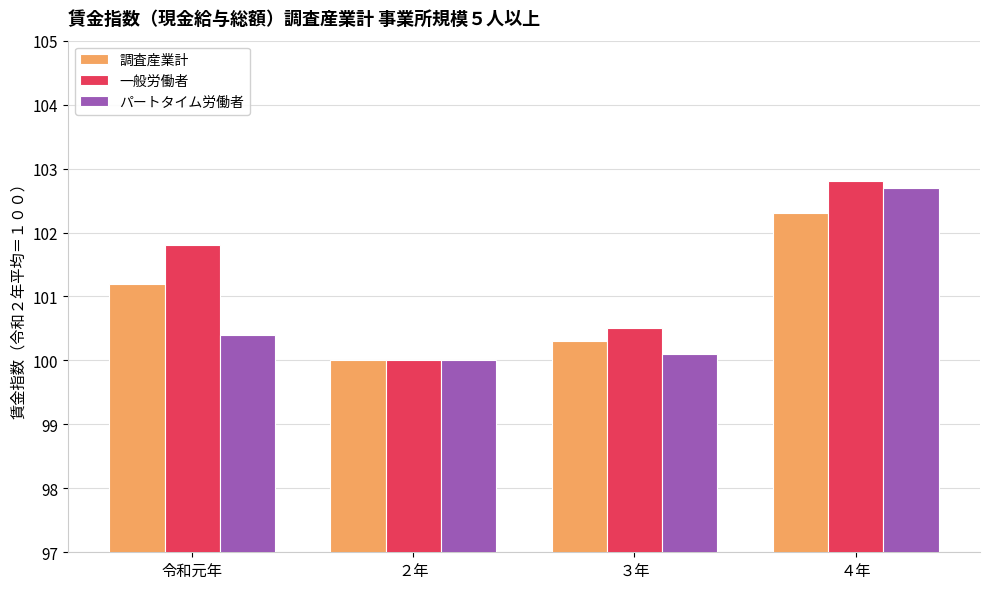

At which label does 調査産業計 first exceed 101?

令和元年